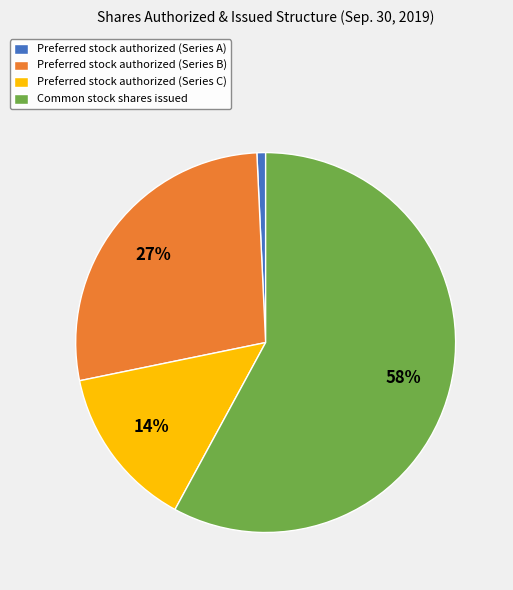

Is the sum of Preferred stock authorized (Series B) and Common stock shares issued greater than half?

Yes